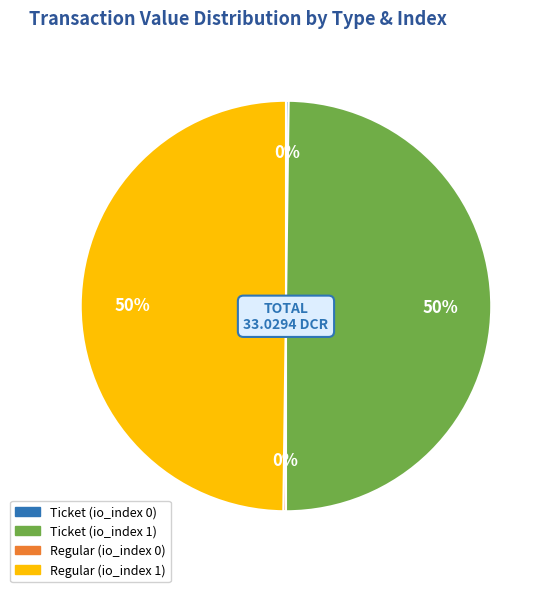

To the nearest percent, what portion does Ticket (io_index 1) represent?

50%